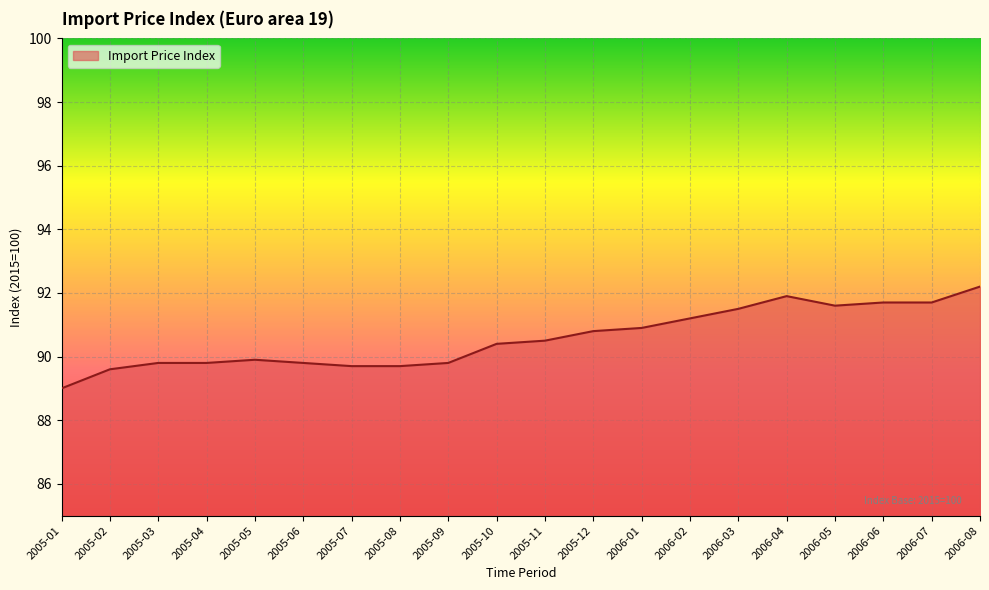

What position from the left is 2006-05?

17